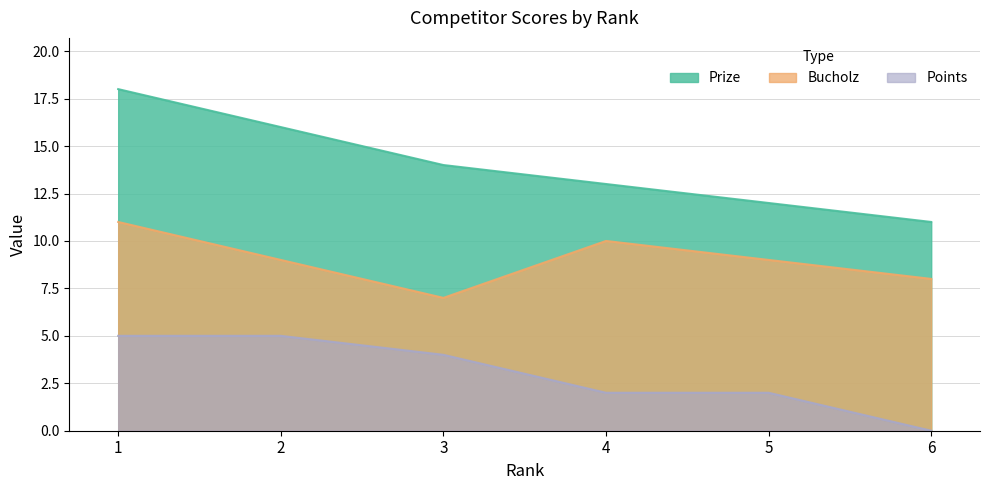

Does the chart have visible grid lines?

Yes